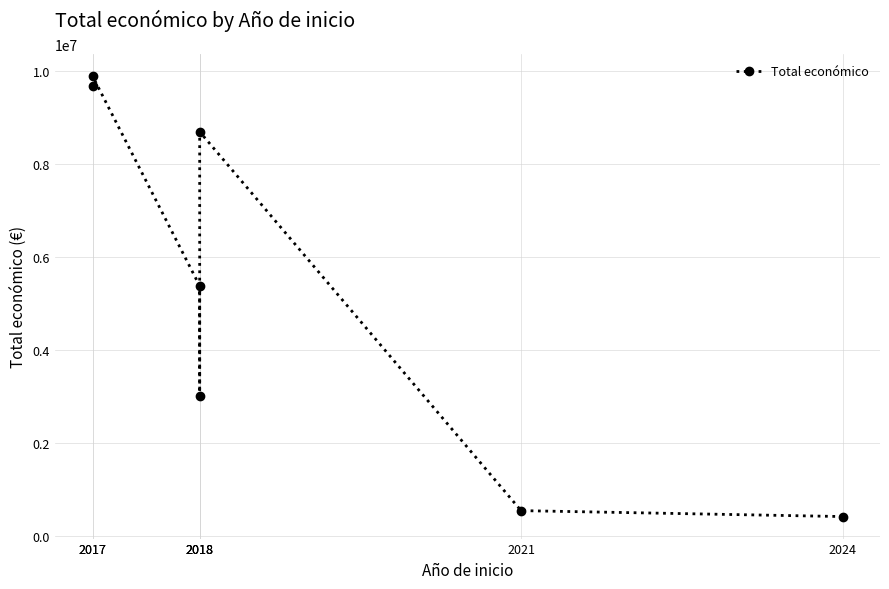

At which category does the data reach its first local valley?

2018